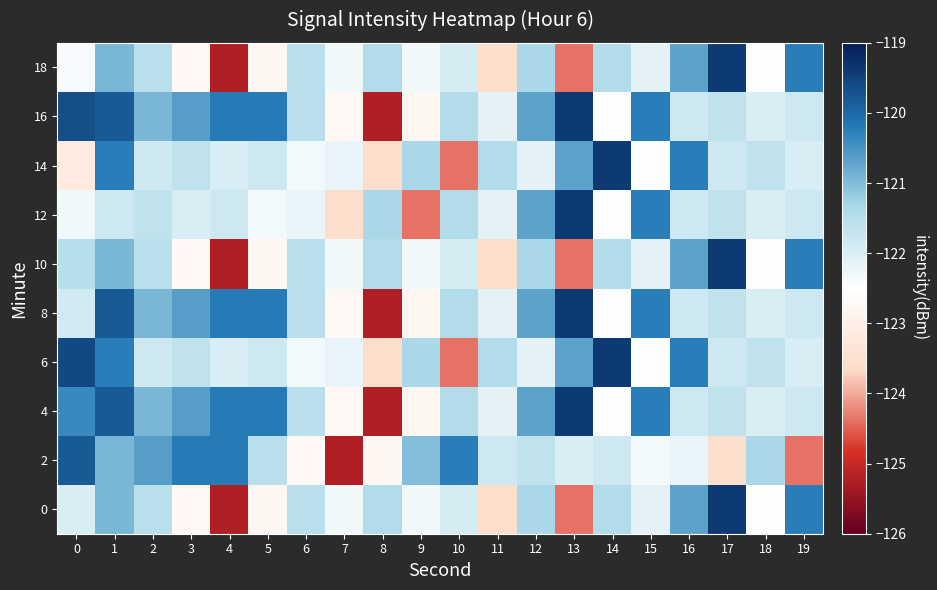

List the series in order of their peak value, lowest first.

2, 0, 4, 6, 8, 10, 12, 14, 16, 18